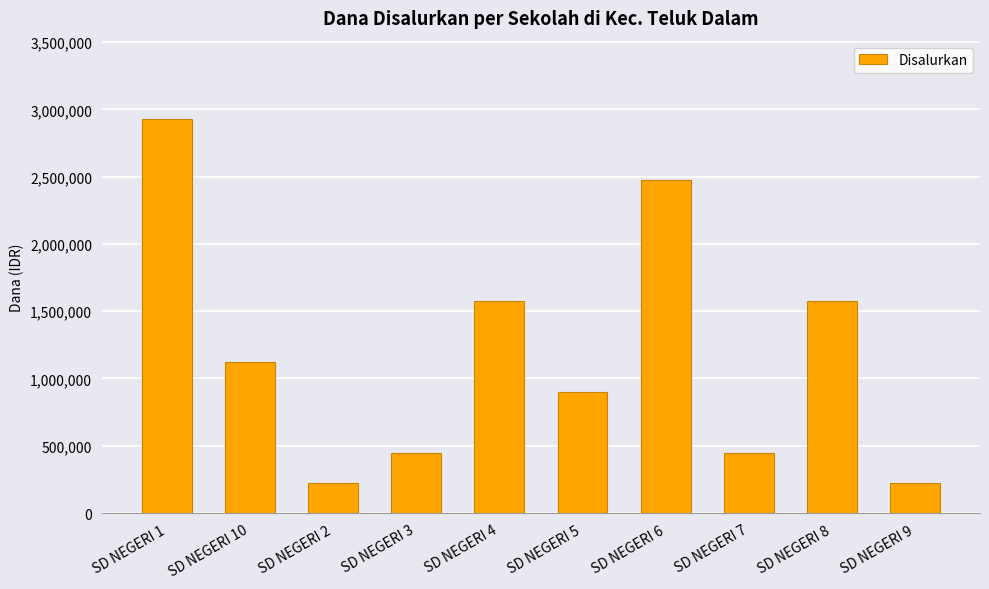

What is the maximum value shown in the chart?

2925000